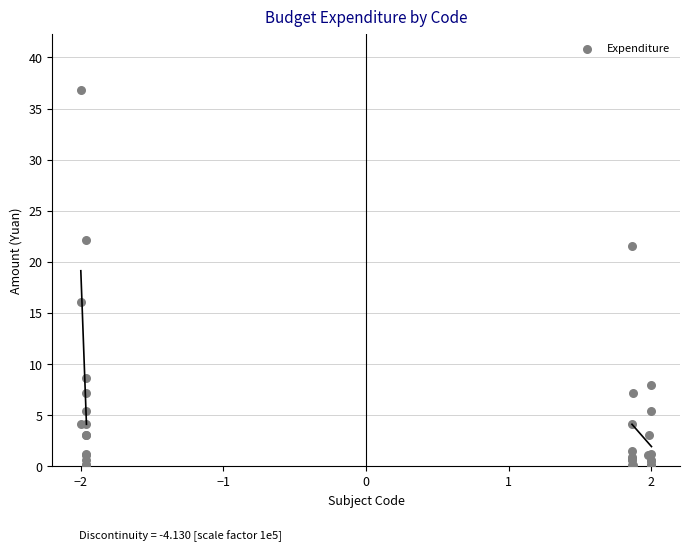

What Y value in the scatter plot is closest to 18?

16.1